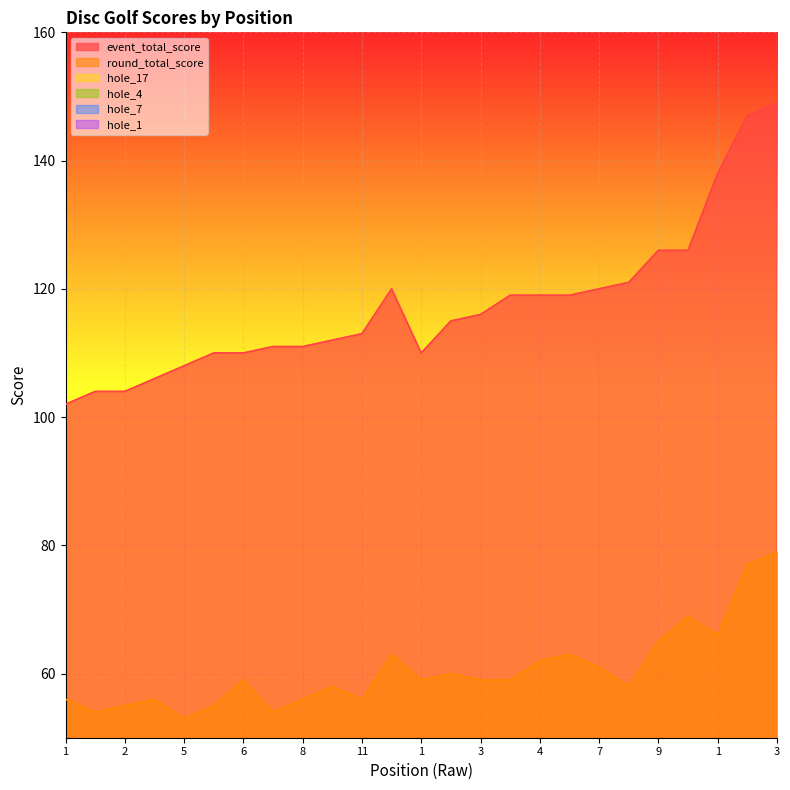

The value of hole_17 at 3 is 3. True or false?

True